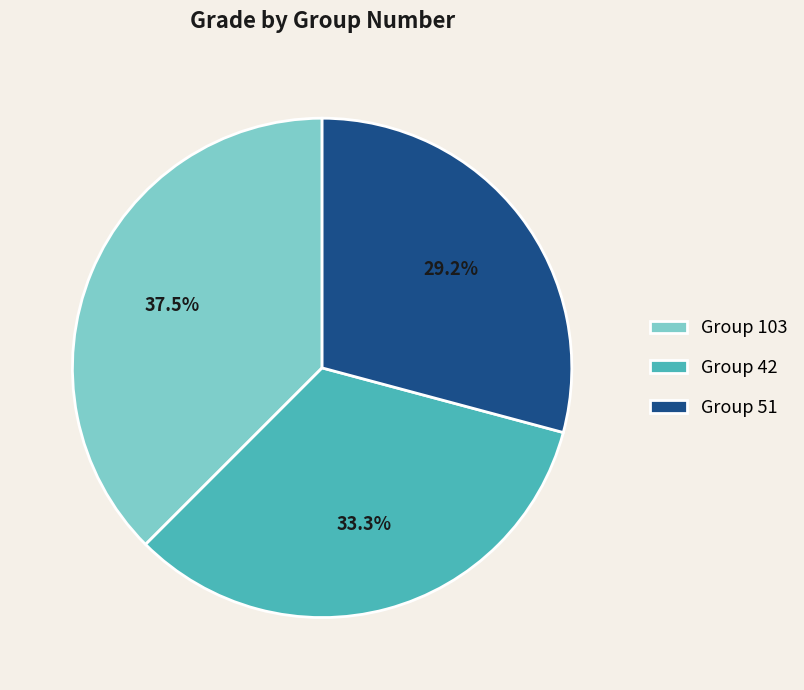

How much of the chart is everything except Group 51?

70.8%